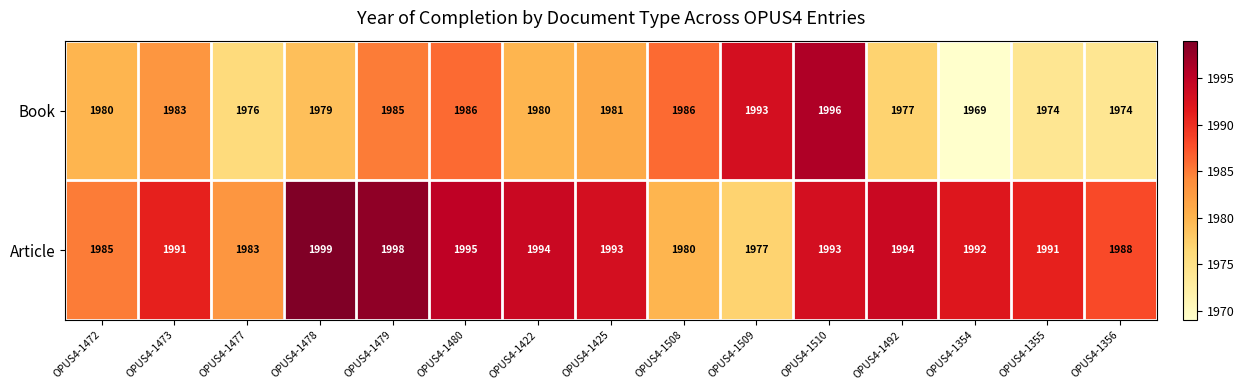

Reading left to right, list all the values displayed in this chart.

Book: OPUS4-1472=1980	OPUS4-1473=1983	OPUS4-1477=1976	OPUS4-1478=1979	OPUS4-1479=1985	OPUS4-1480=1986	OPUS4-1422=1980	OPUS4-1425=1981	OPUS4-1508=1986	OPUS4-1509=1993	OPUS4-1510=1996	OPUS4-1492=1977	OPUS4-1354=1969	OPUS4-1355=1974	OPUS4-1356=1974
Article: OPUS4-1472=1985	OPUS4-1473=1991	OPUS4-1477=1983	OPUS4-1478=1999	OPUS4-1479=1998	OPUS4-1480=1995	OPUS4-1422=1994	OPUS4-1425=1993	OPUS4-1508=1980	OPUS4-1509=1977	OPUS4-1510=1993	OPUS4-1492=1994	OPUS4-1354=1992	OPUS4-1355=1991	OPUS4-1356=1988